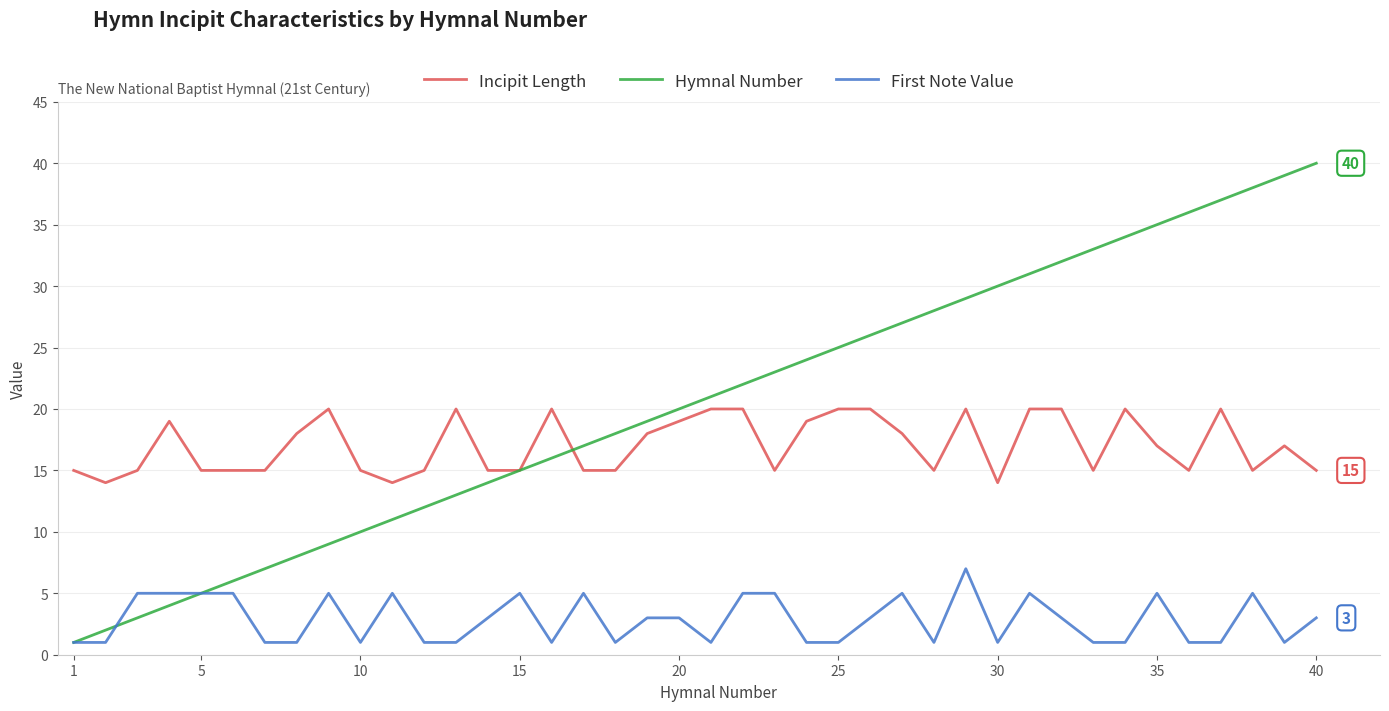

True or false: First Note Value and Incipit Length intersect in this chart.

False